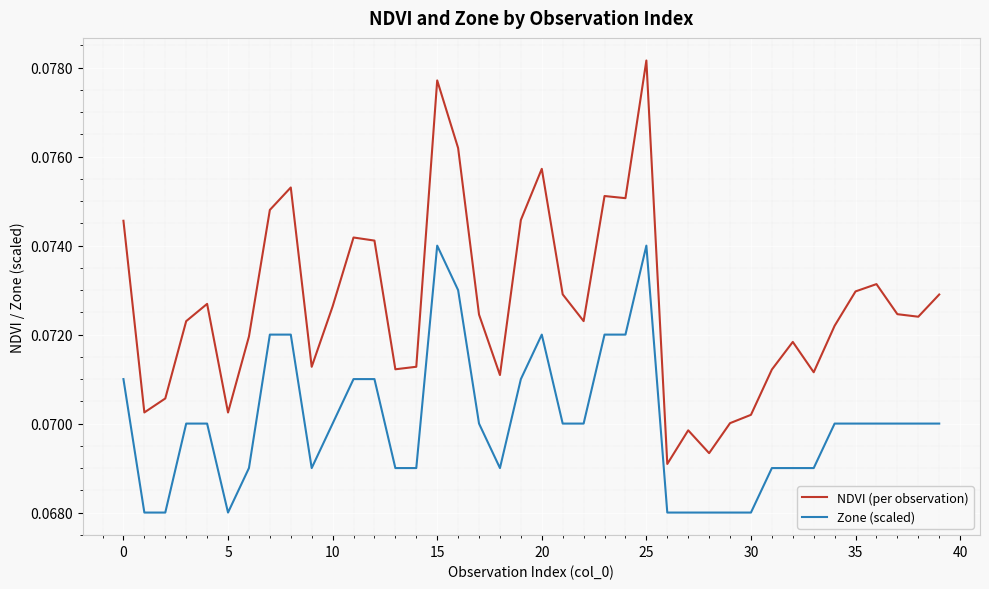

True or false: NDVI (per observation) and Zone (scaled) intersect in this chart.

False